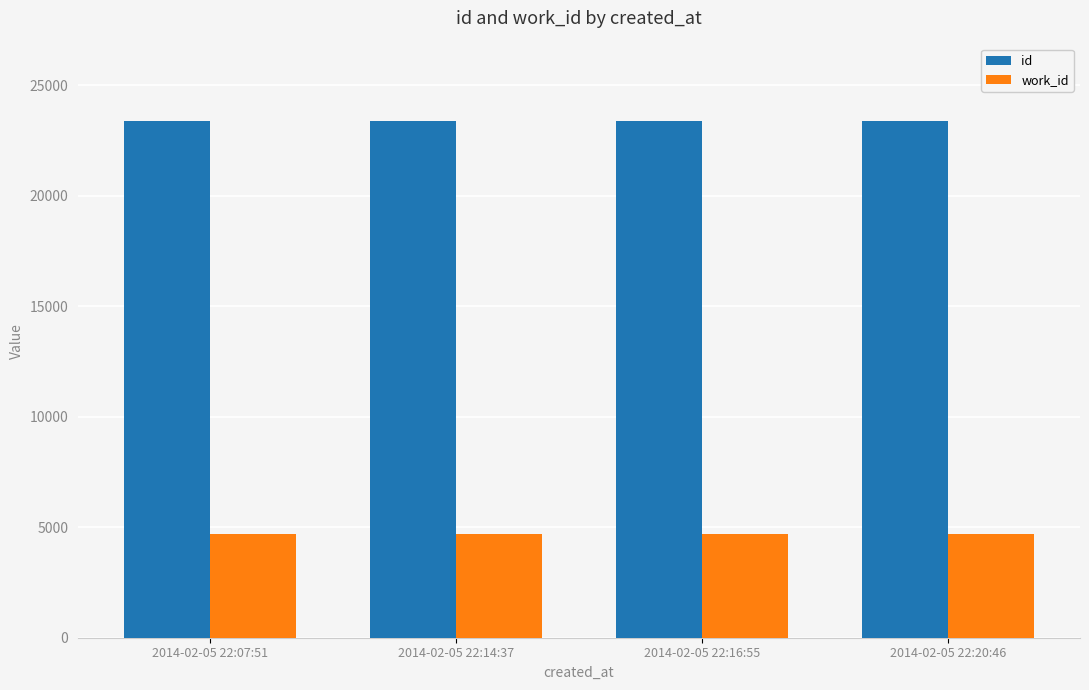

What is the difference between the second highest and second lowest values in the id series?

2